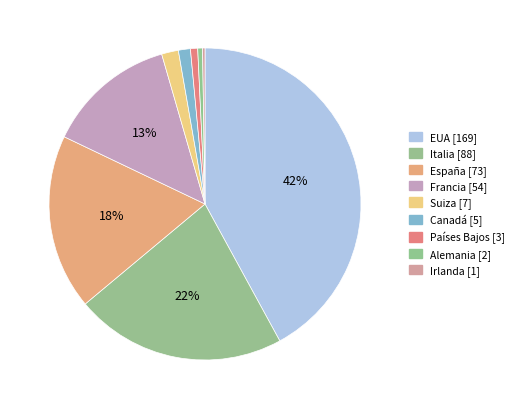

What is the largest slice in the pie chart?

EUA